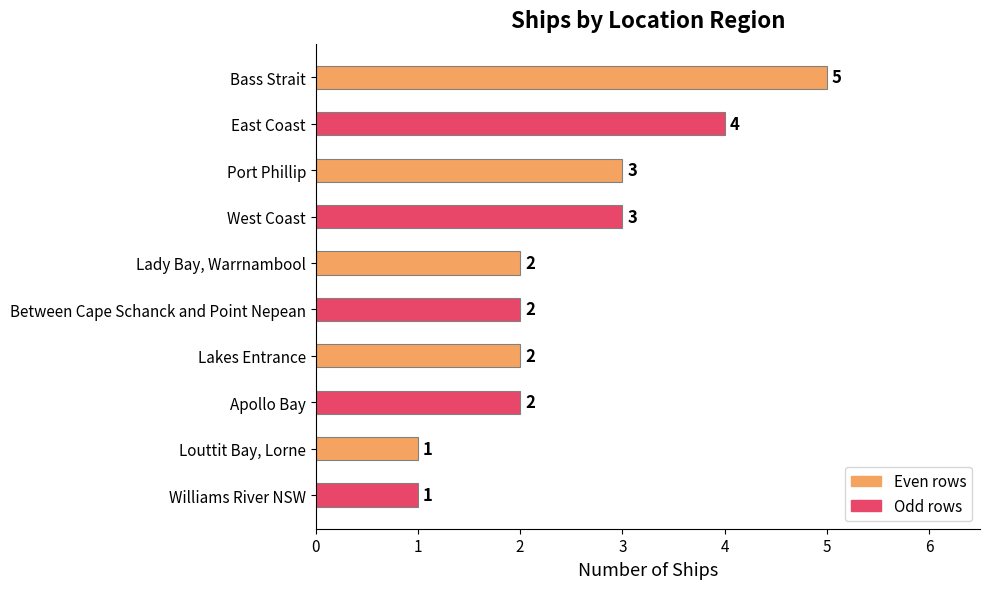

How many values are below 2?

2